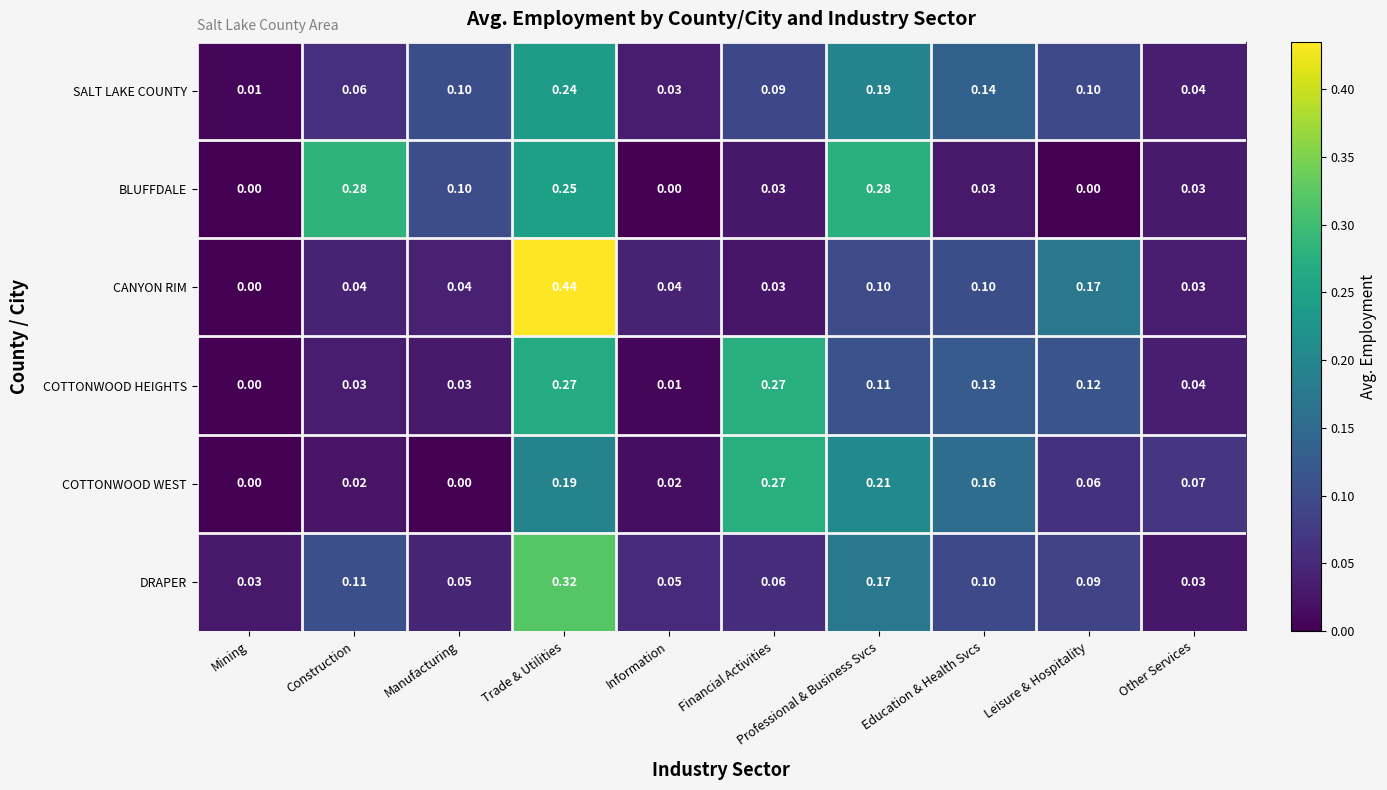

Which category has the highest value across all series?

Trade & Utilities